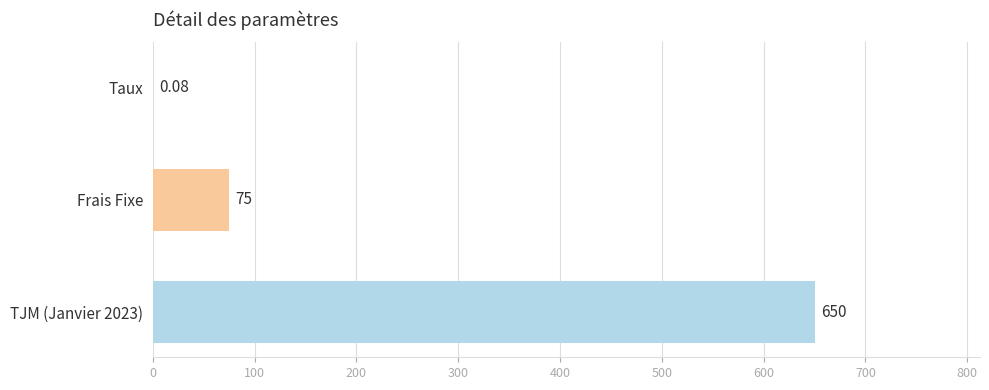

Which has a higher value, TJM (Janvier 2023) or Taux?

TJM (Janvier 2023)